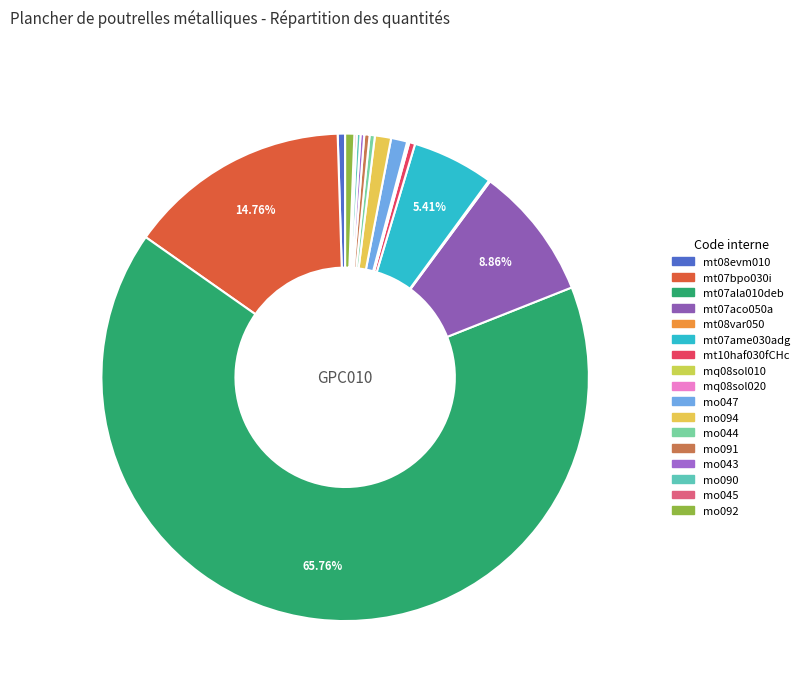

Which slice is the largest?

mt07ala010deb